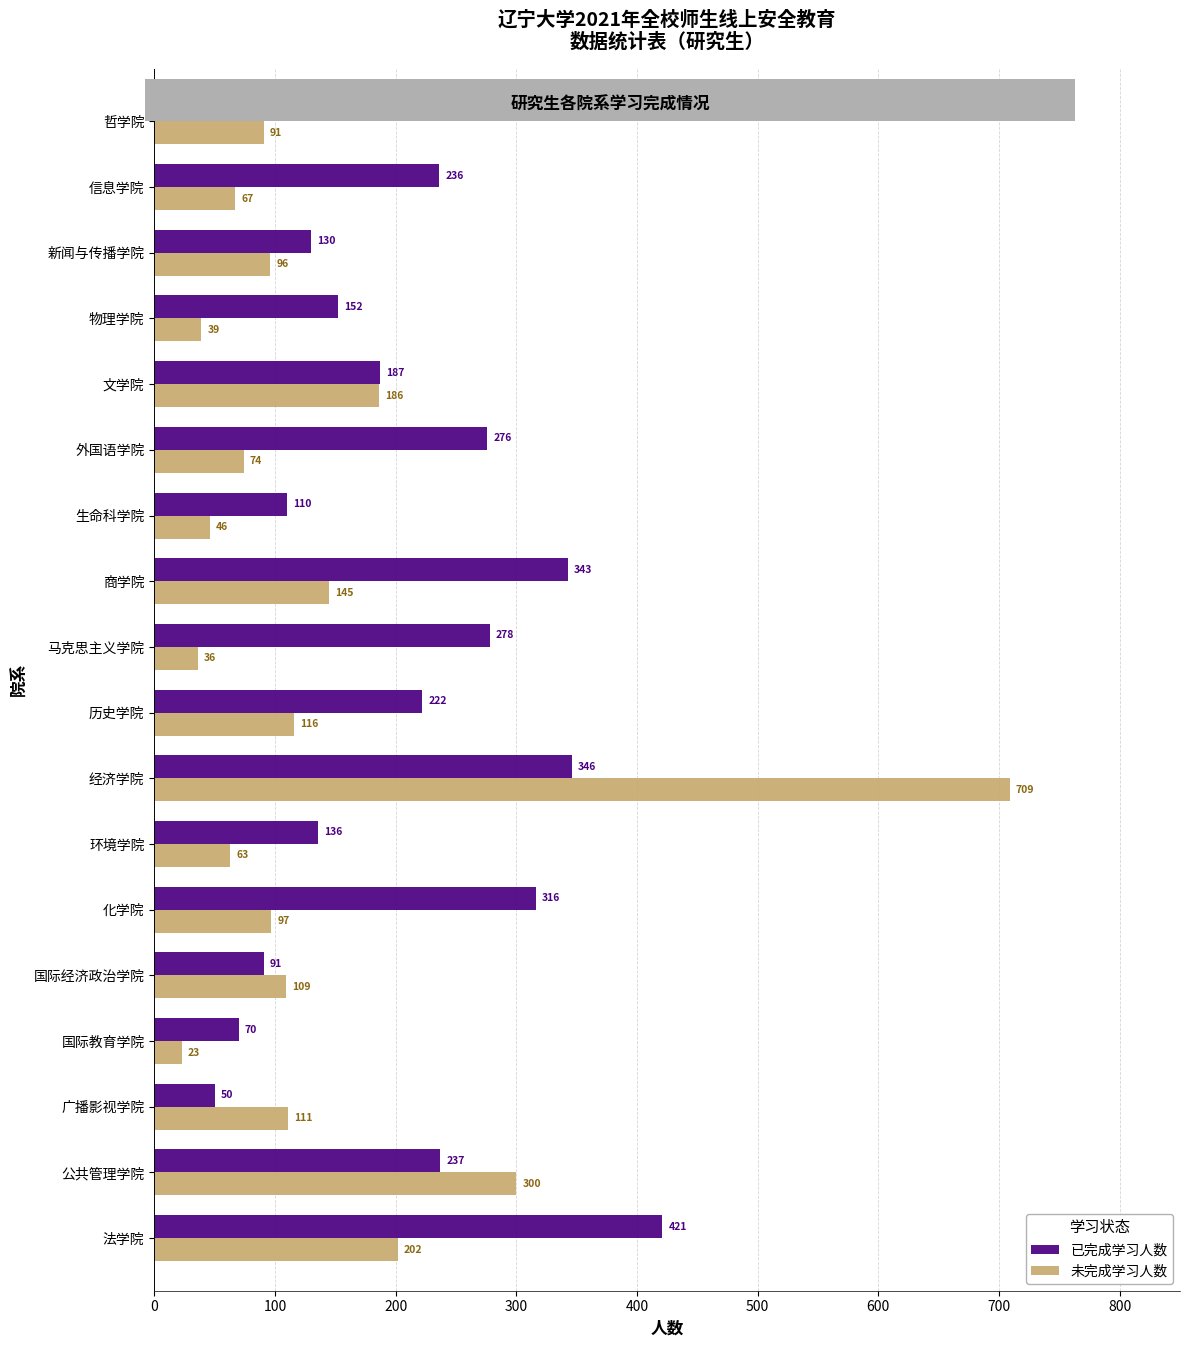

What is the average value of the 已完成学习人数 series?

203